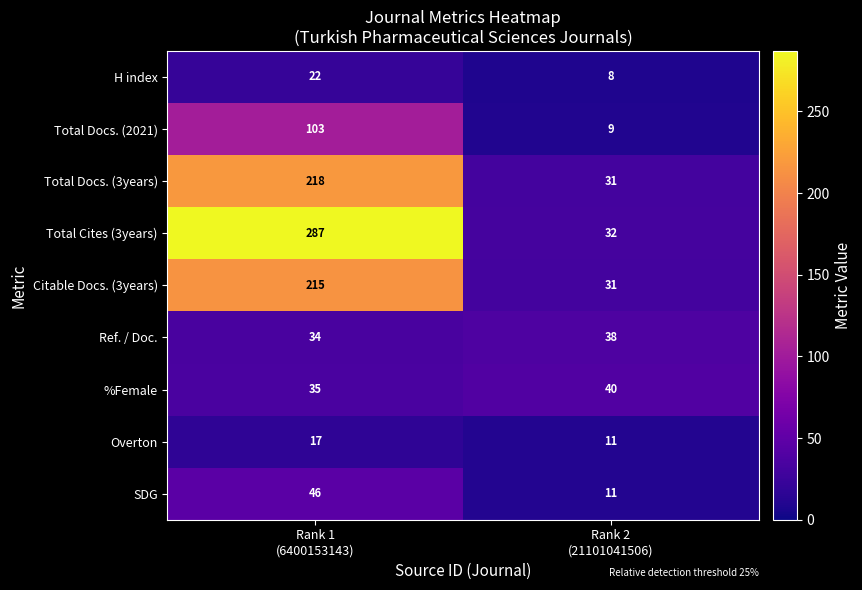

How many distinct data groups are displayed?

9